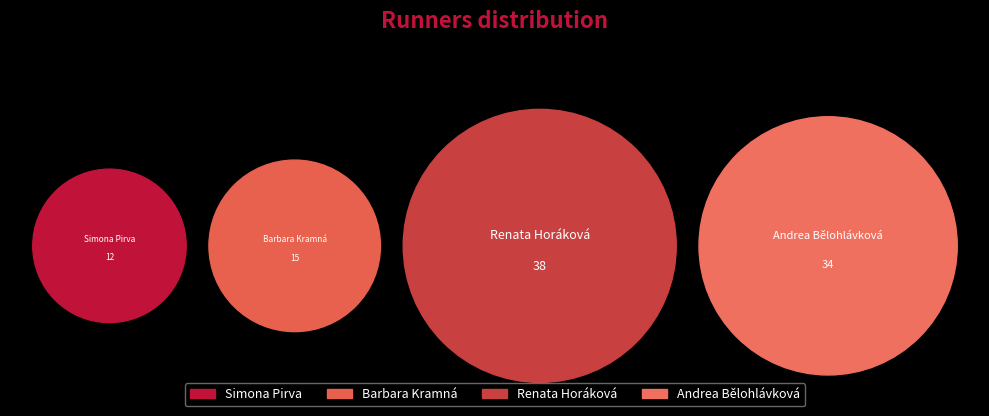

To the nearest percent, what is the difference between the Andrea Bělohlávková and Barbara Kramná slice percentages?

19%